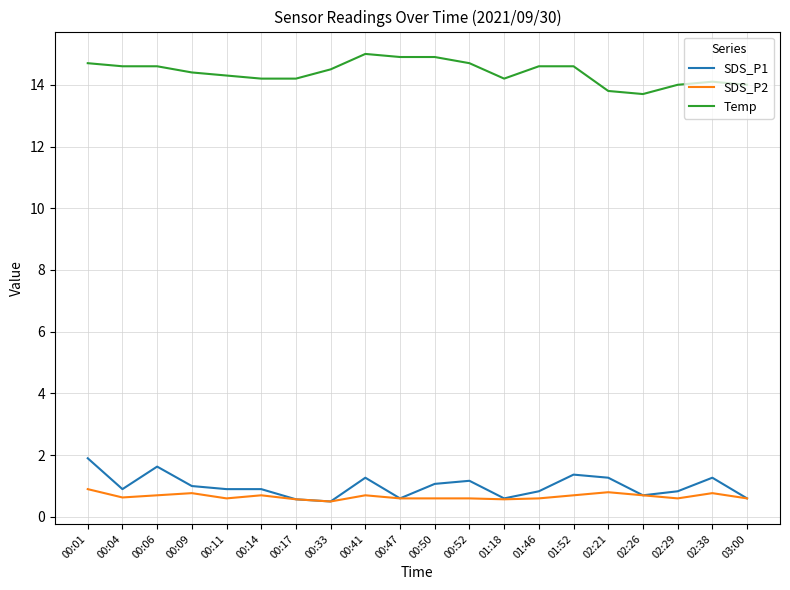

What is the approximate value of SDS_P2 at 00:50?

0.6